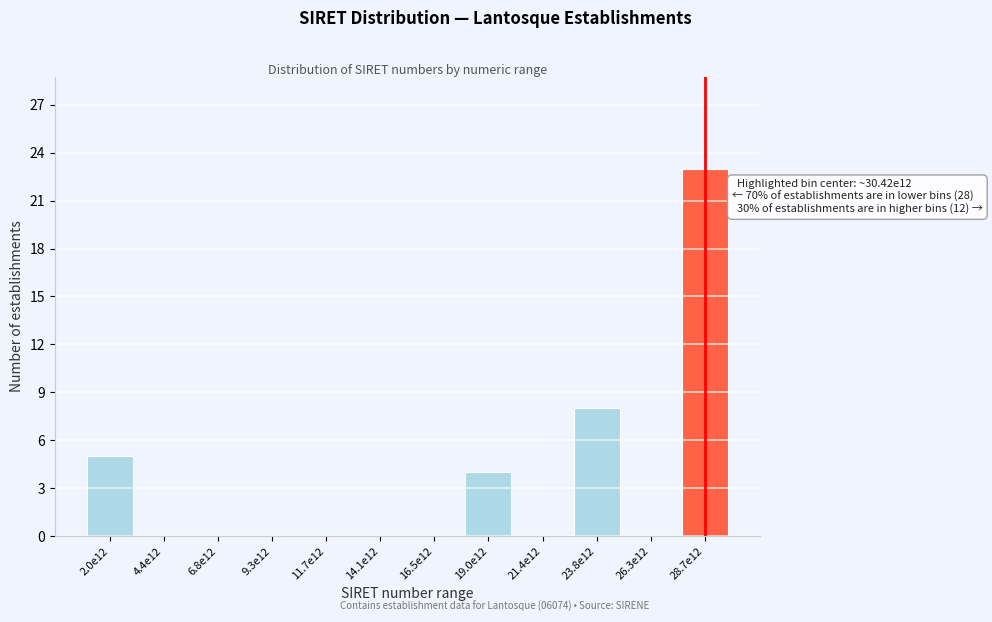

Reading left to right, transcribe all the data shown in this chart.

2.0e12=5	4.4e12=0	6.8e12=0	9.3e12=0	11.7e12=0	14.1e12=0	16.5e12=0	19.0e12=4	21.4e12=0	23.8e12=8	26.3e12=0	28.7e12=23